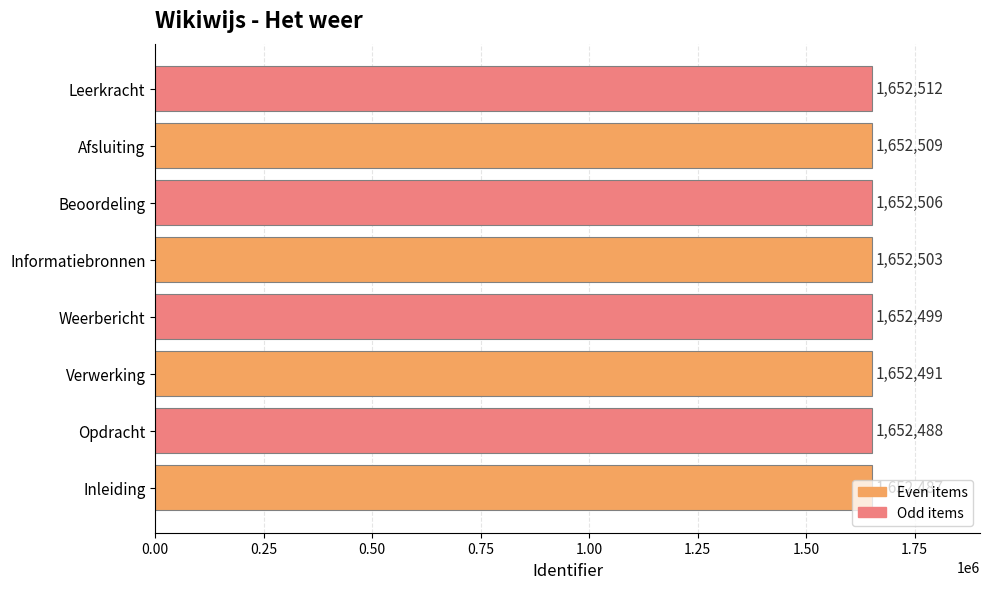

What is the greatest value displayed?

1652512